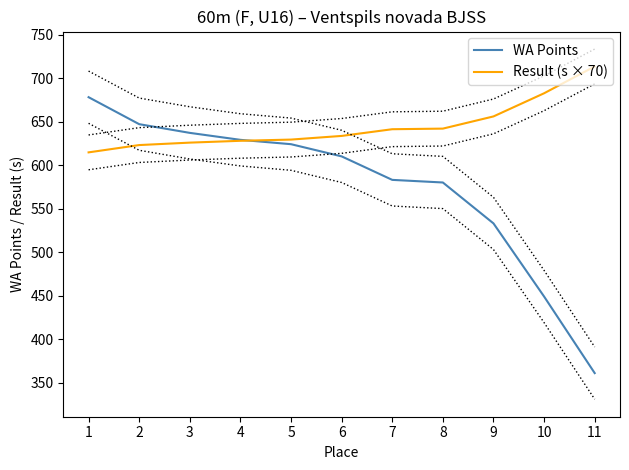

At how many categories does at least one series exceed 664?

3